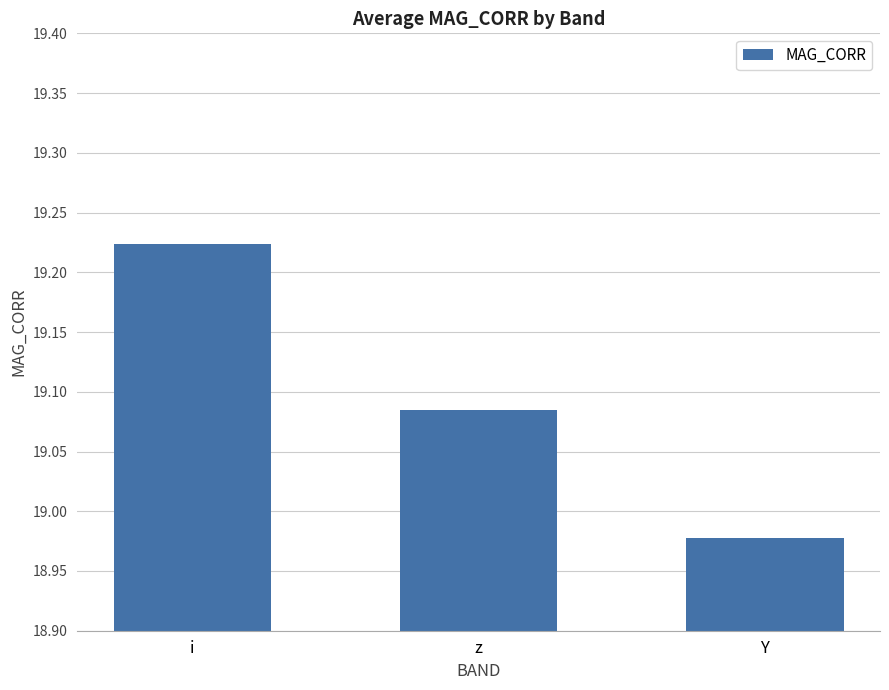

Does the chart contain any negative values?

No